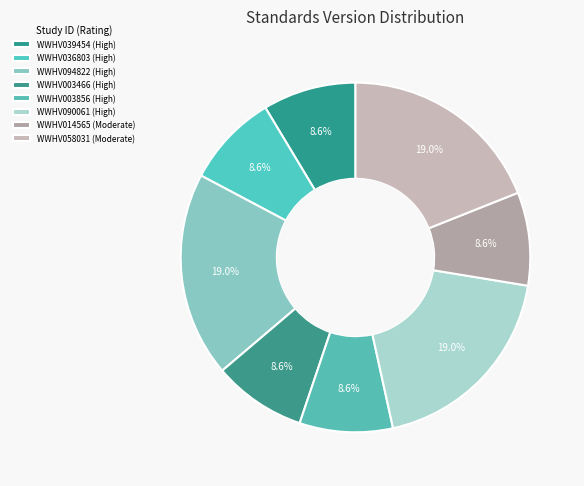

The WWHV036803 slice represents 9% of the pie. True or false?

True